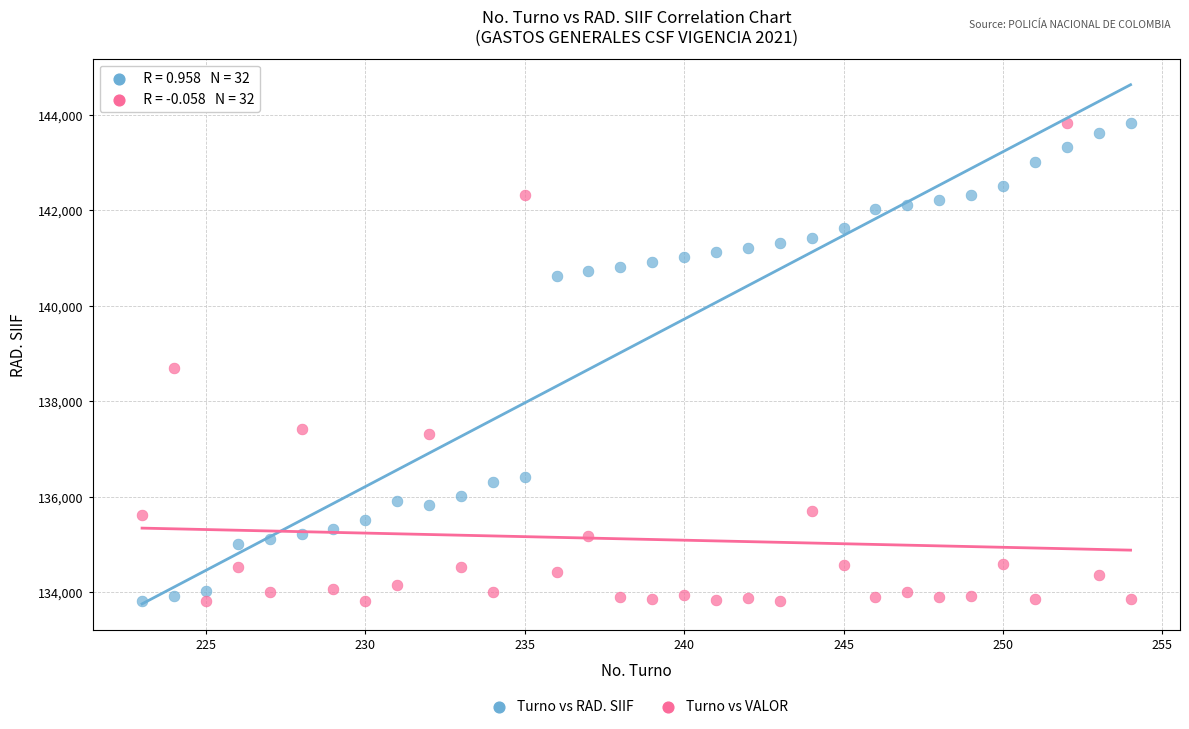

Across all data points, what is the range of Y values (max minus min)?

10000.0